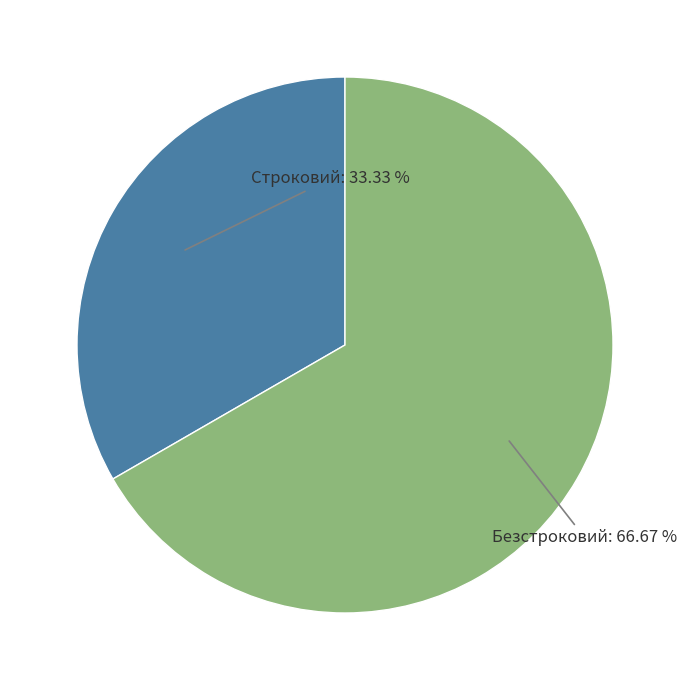

What percentage is NOT represented by Безстроковий?

33.3%